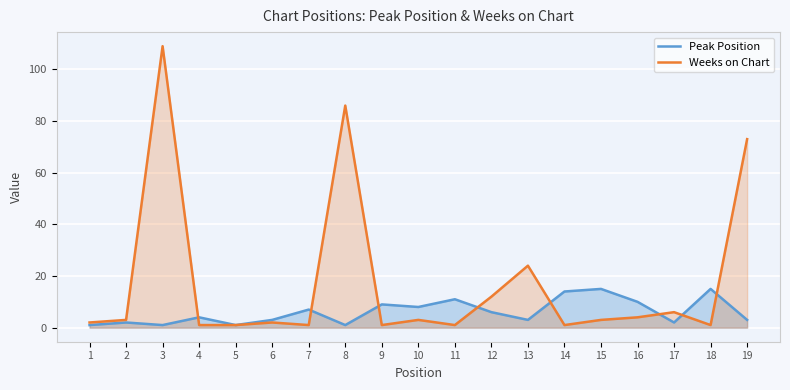

Which category has the highest value across all series?

3